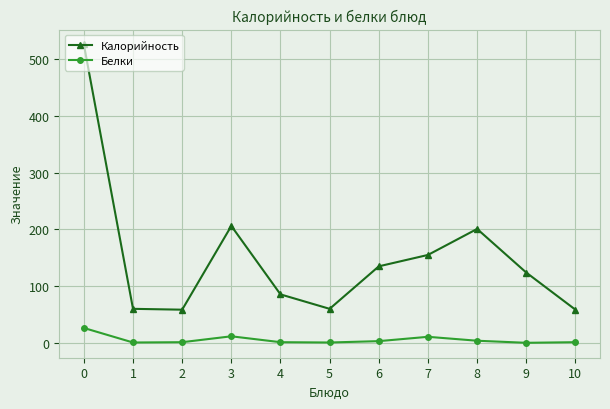

True or false: Белки and Калорийность cross at least once.

False